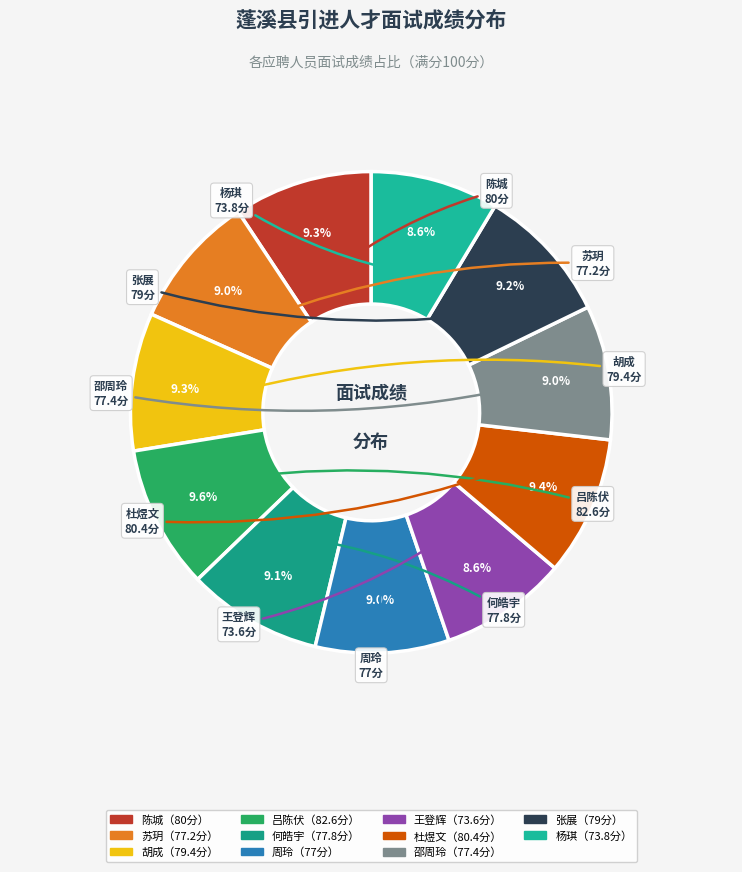

Count the number of slices in the pie.

11